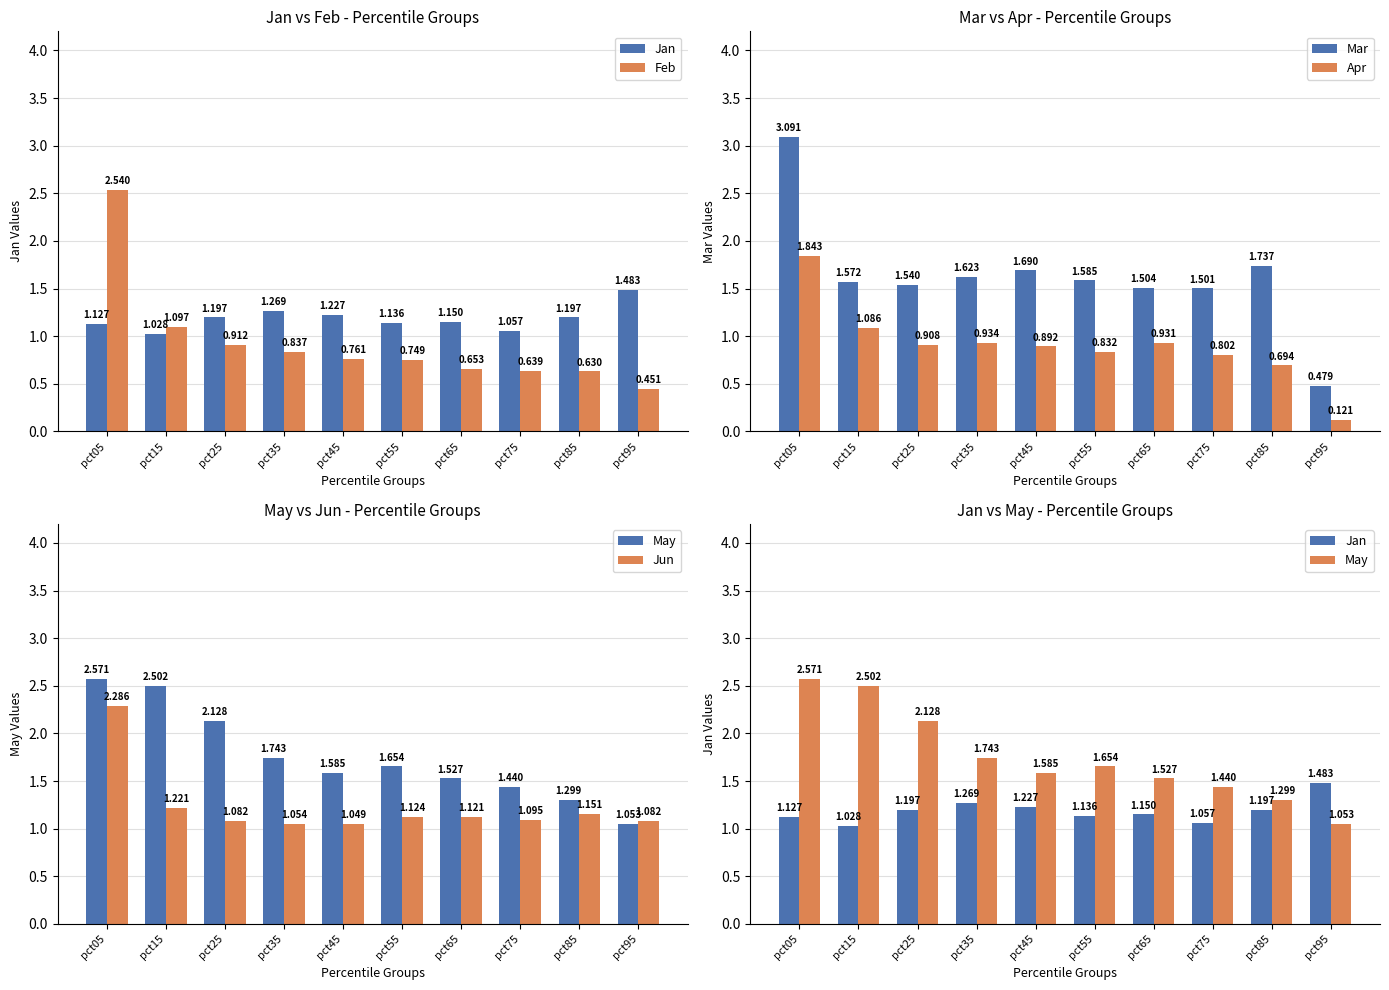

Where does the Mar series first go above 1?

pct05